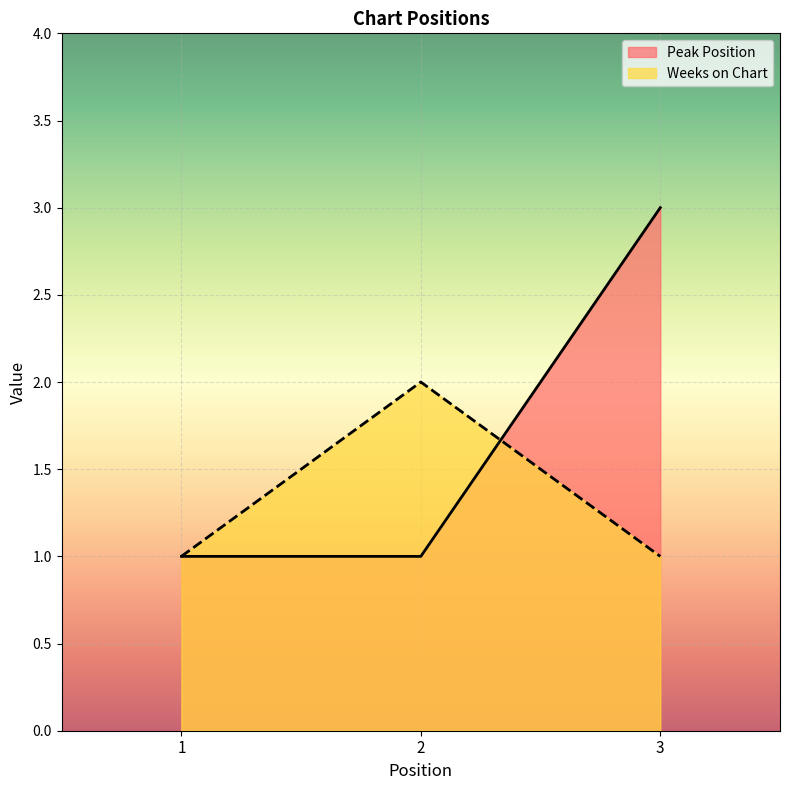

Reading right to left, extract all data points from this chart.

Peak Position: 3=3	2=1	1=1
Weeks on Chart: 3=1	2=2	1=1